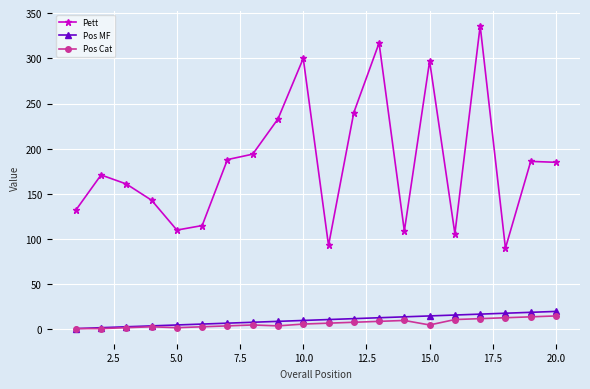

What are all the series names shown in the legend?

Pett, Pos MF, Pos Cat